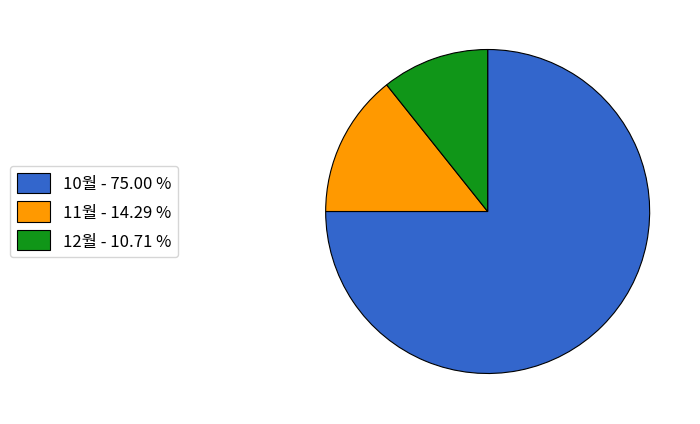

Rank the categories by value from lowest to highest.

12월, 11월, 10월